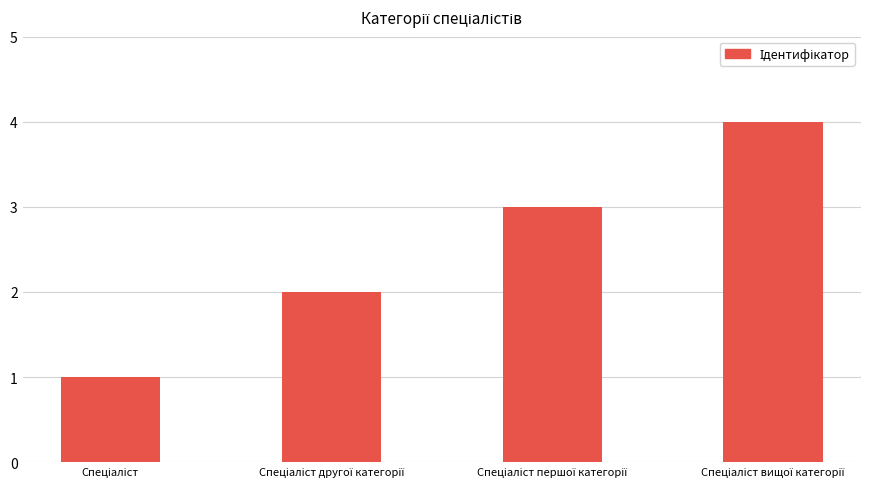

What is the maximum value shown in the chart?

4